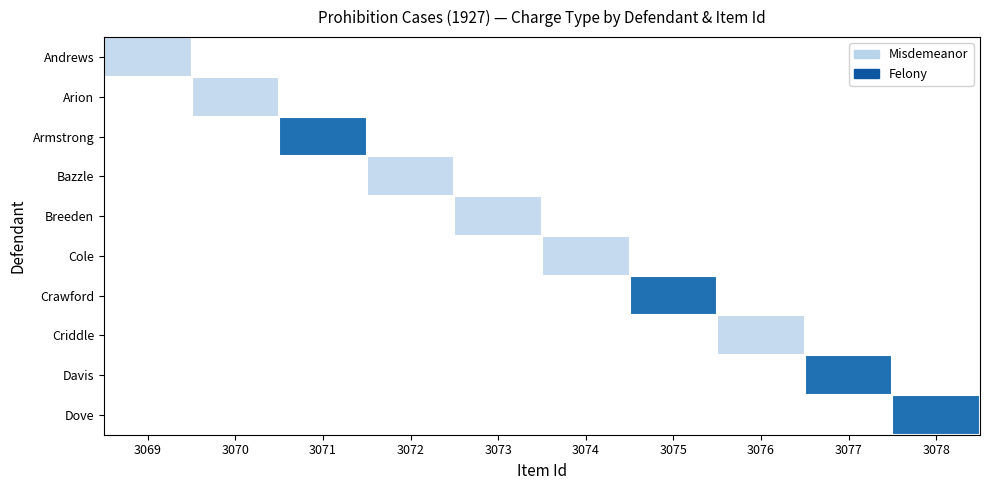

List the series in order of their peak value, highest first.

Andrews, Arion, Armstrong, Bazzle, Breeden, Cole, Crawford, Criddle, Davis, Dove